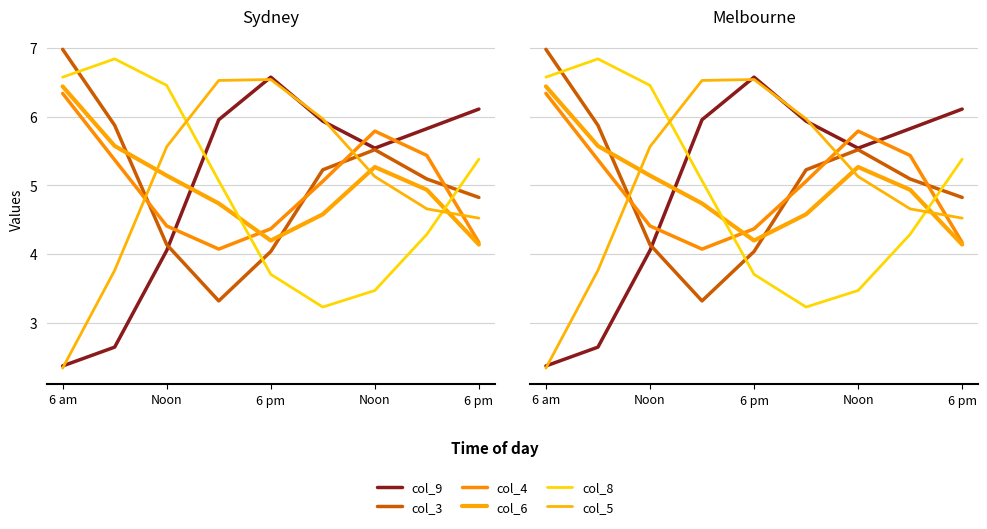

List the series in order of their peak value, lowest first.

col_4, col_6, col_5, col_9, col_8, col_3